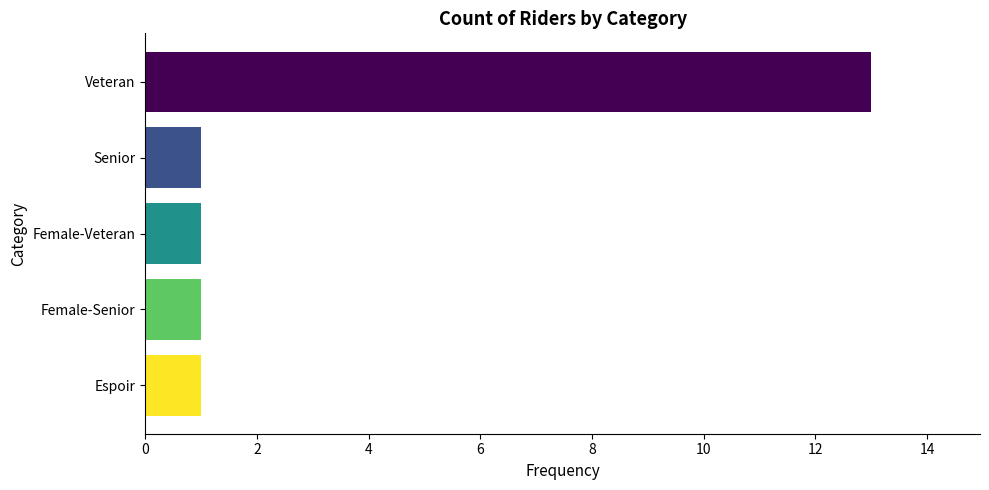

What is the greatest value displayed?

13